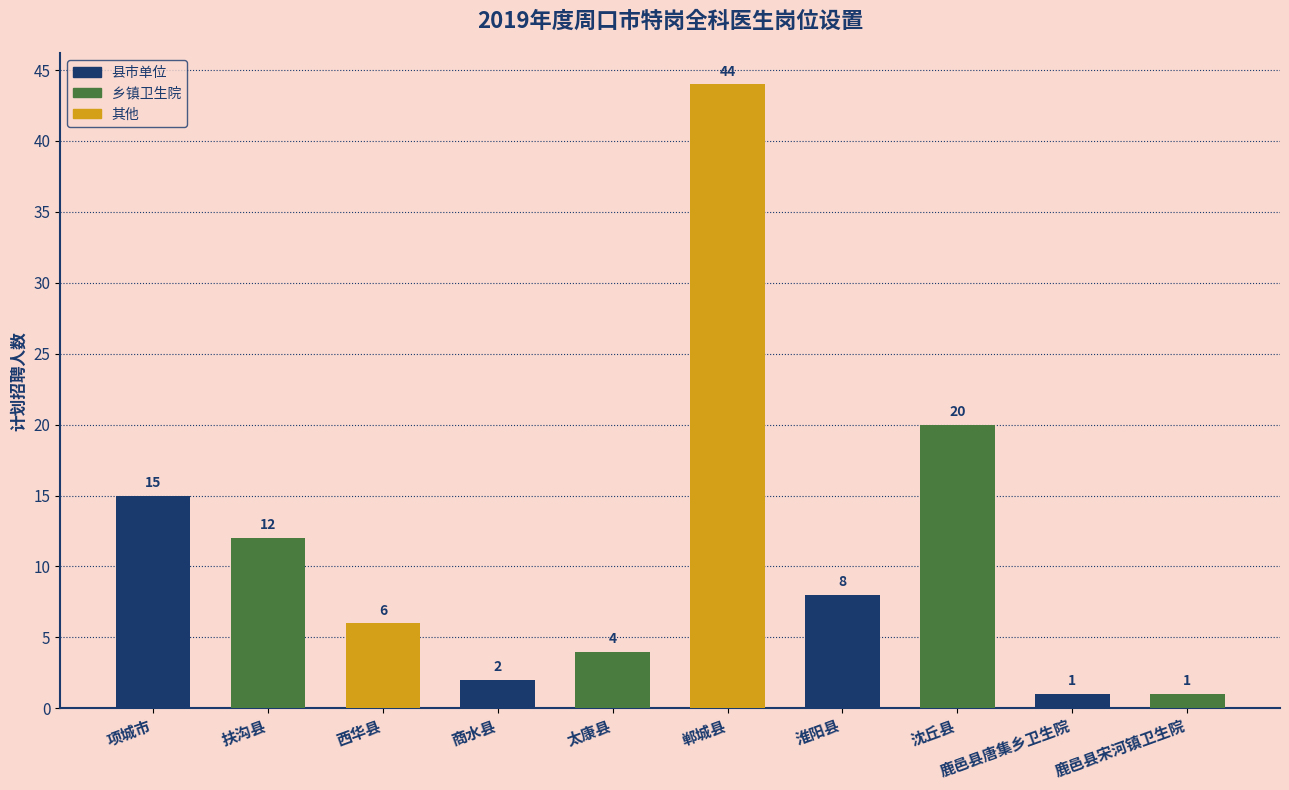

What is the sum of the values at 淮阳县 and 太康县?

12